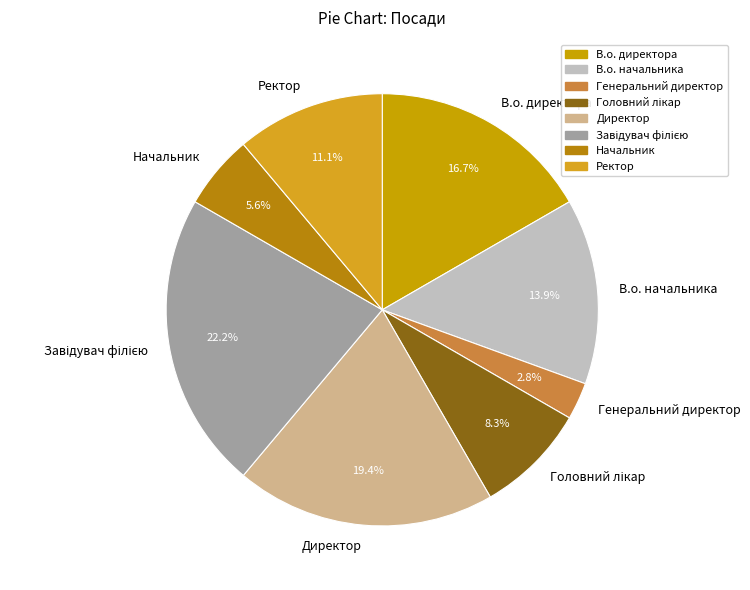

Is it true that Директор is 19% of the pie?

True